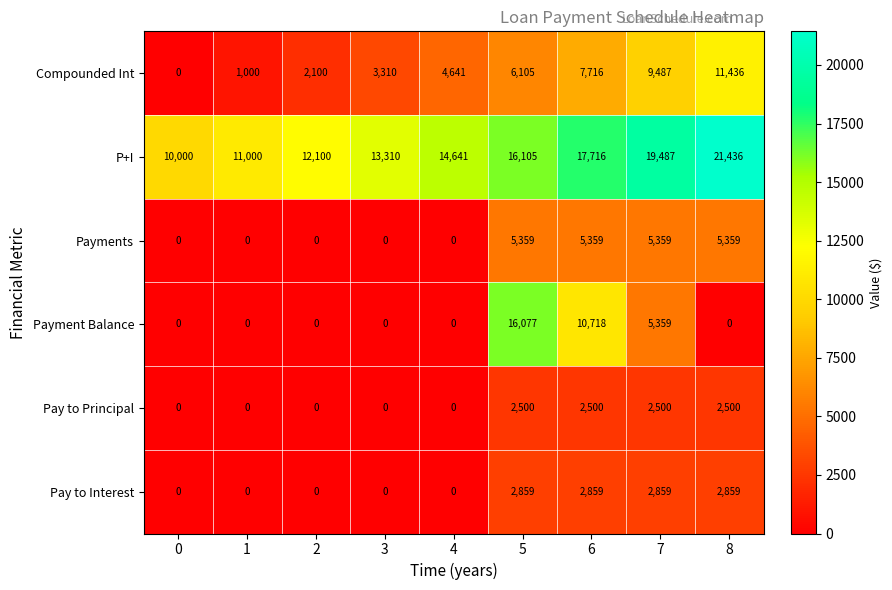

At 8, list the series in order from largest to smallest.

P+I, Compounded Int, Payments, Pay to Interest, Pay to Principal, Payment Balance